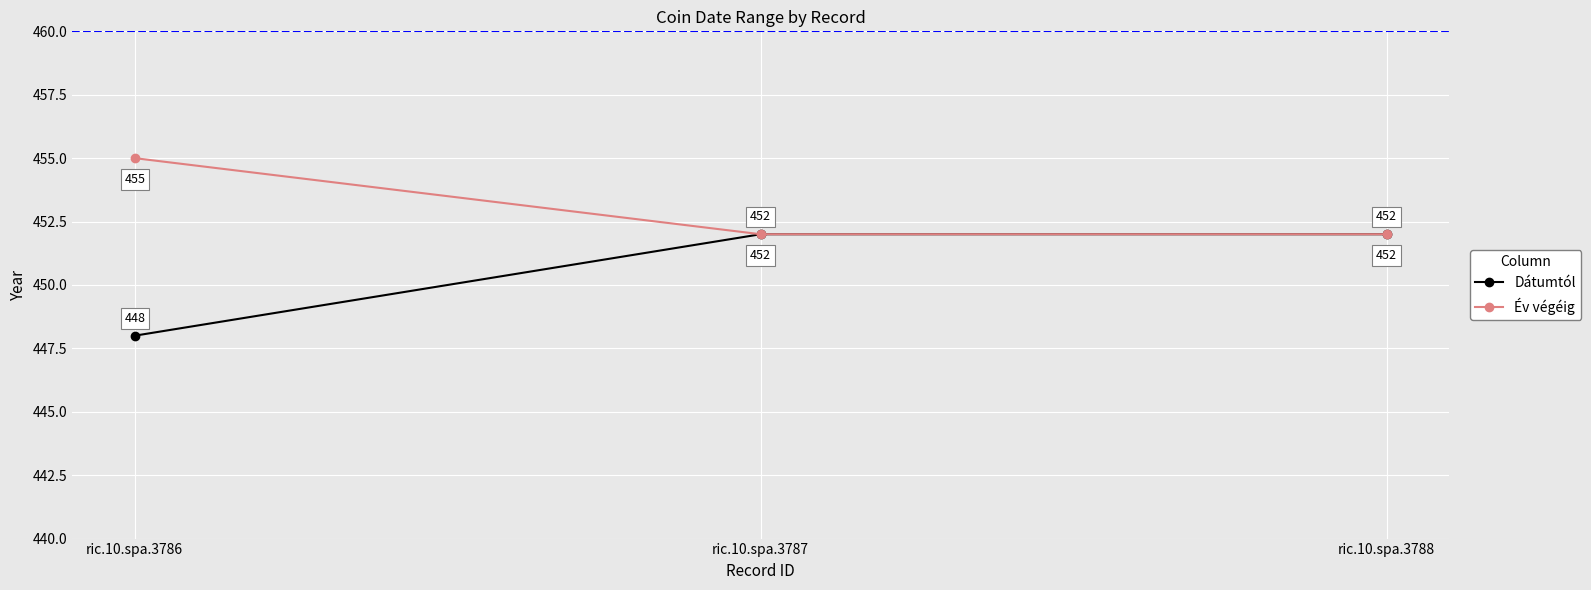

How many values in the Dátumtól series are below 452?

1